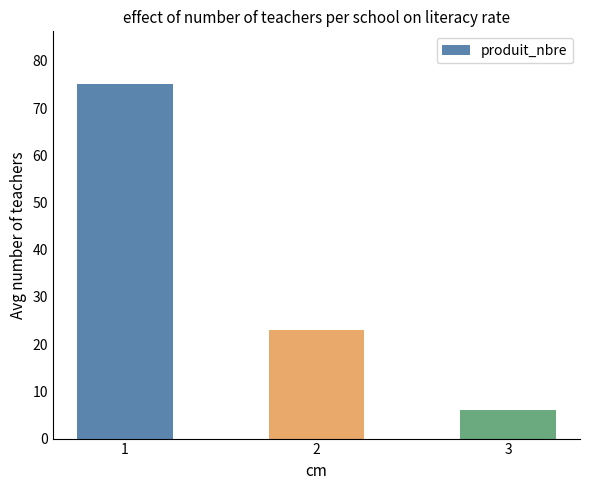

Count the number of data series in this chart.

1